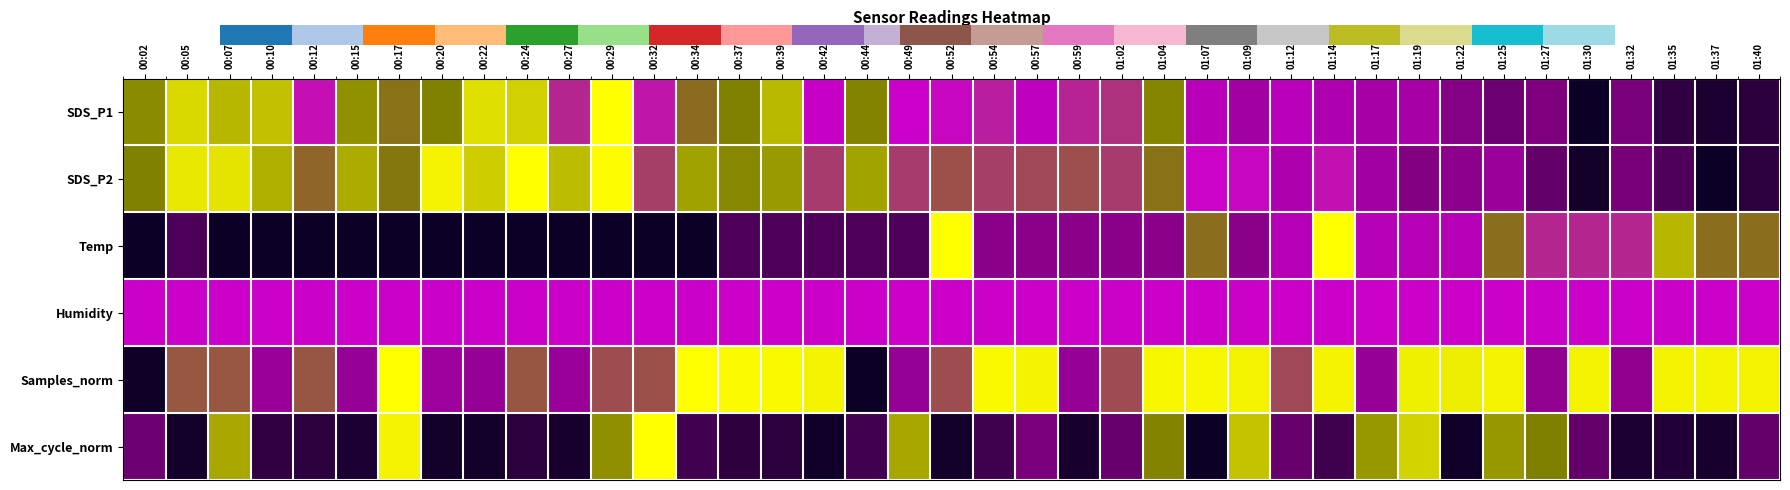

At 00:34, list the series in order from smallest to largest.

Temp, Max_cycle_norm, Humidity, SDS_P1, SDS_P2, Samples_norm